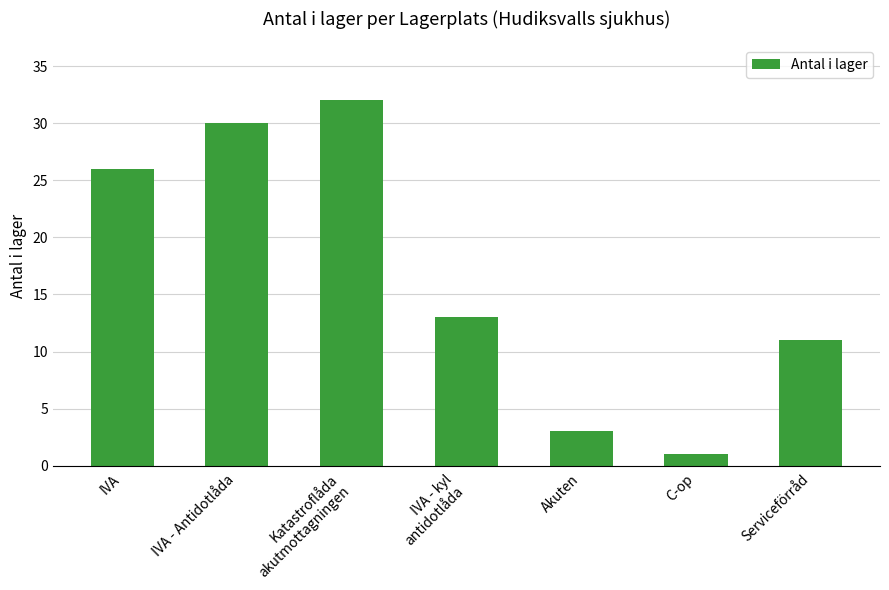

At which label is the value closest to 16?

IVA - kyl
antidotlåda